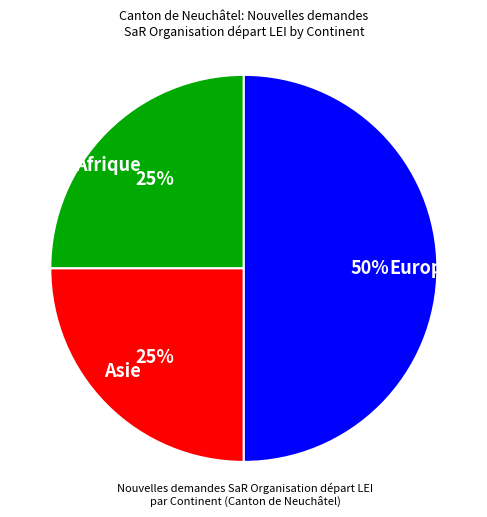

To the nearest percent, what is the average slice percentage?

33%